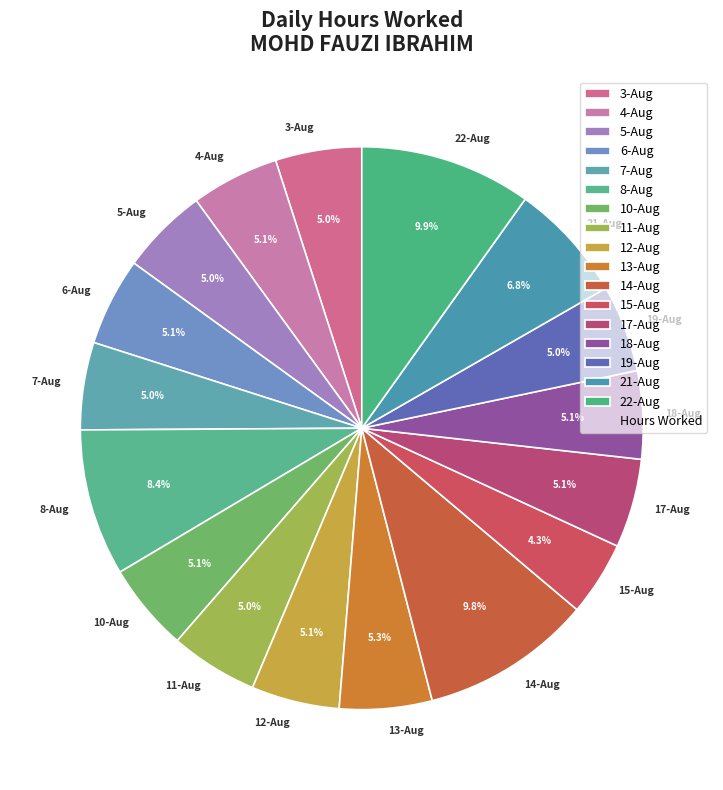

Is it true that 18-Aug is 13% of the pie?

False